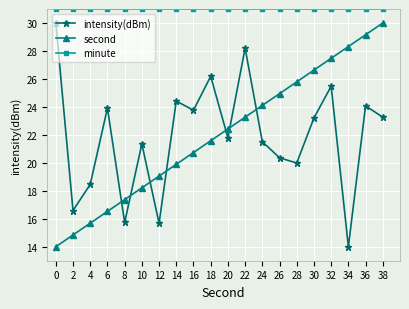

List the labels in order of second value, smallest first.

0, 2, 4, 6, 8, 10, 12, 14, 16, 18, 20, 22, 24, 26, 28, 30, 32, 34, 36, 38